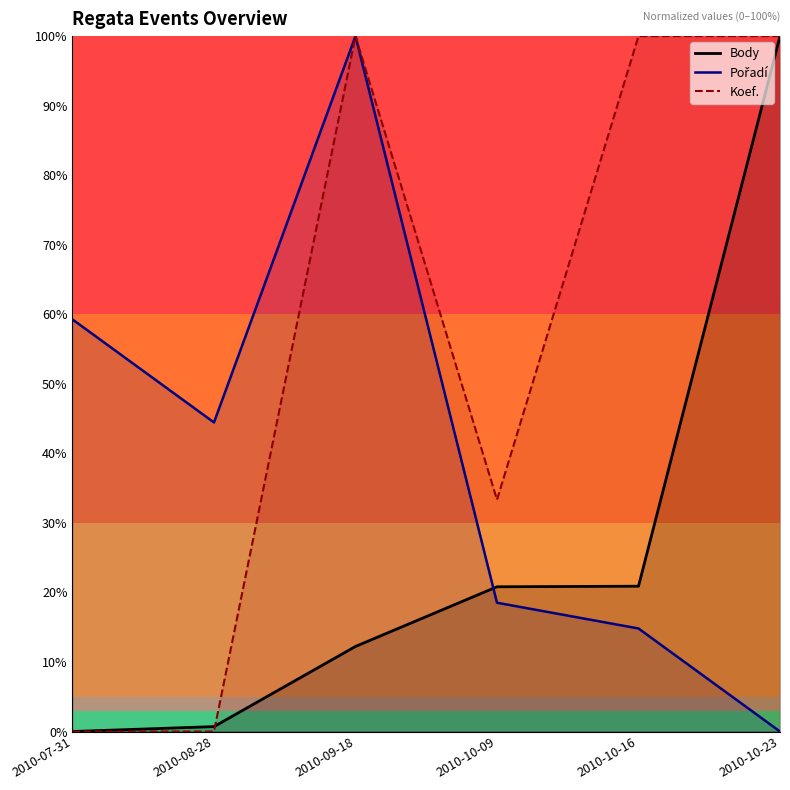

Which has a higher value, 2010-08-28 or 2010-07-31?

2010-08-28